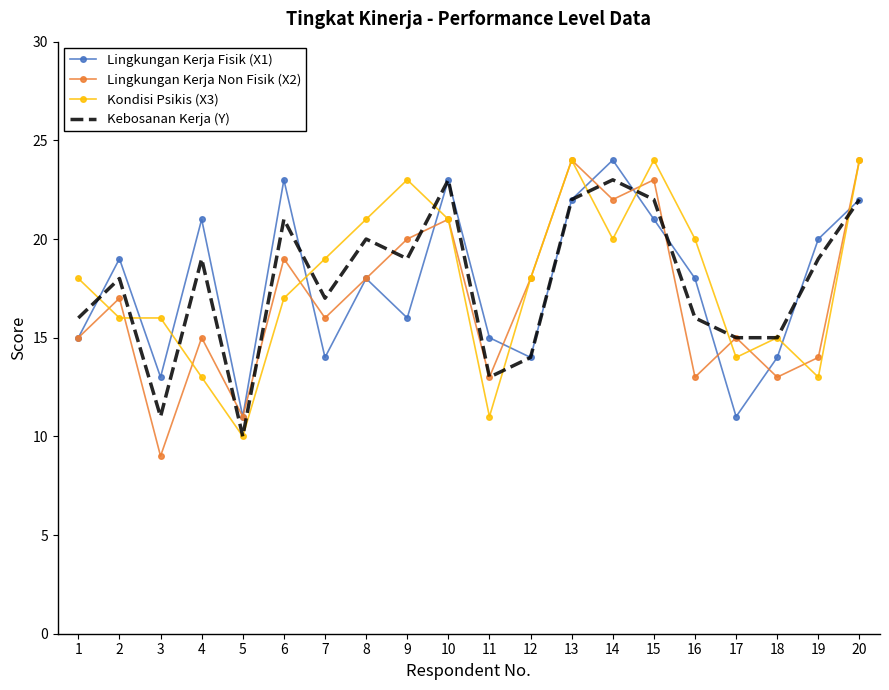

At 3, list the series in order from largest to smallest.

Kondisi Psikis (X3), Lingkungan Kerja Fisik (X1), Kebosanan Kerja (Y), Lingkungan Kerja Non Fisik (X2)